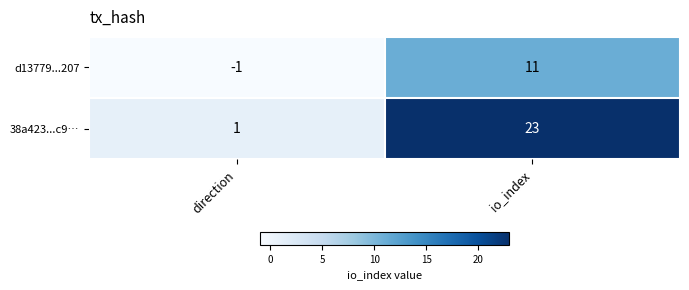

Read the d13779...207 value at io_index.

11